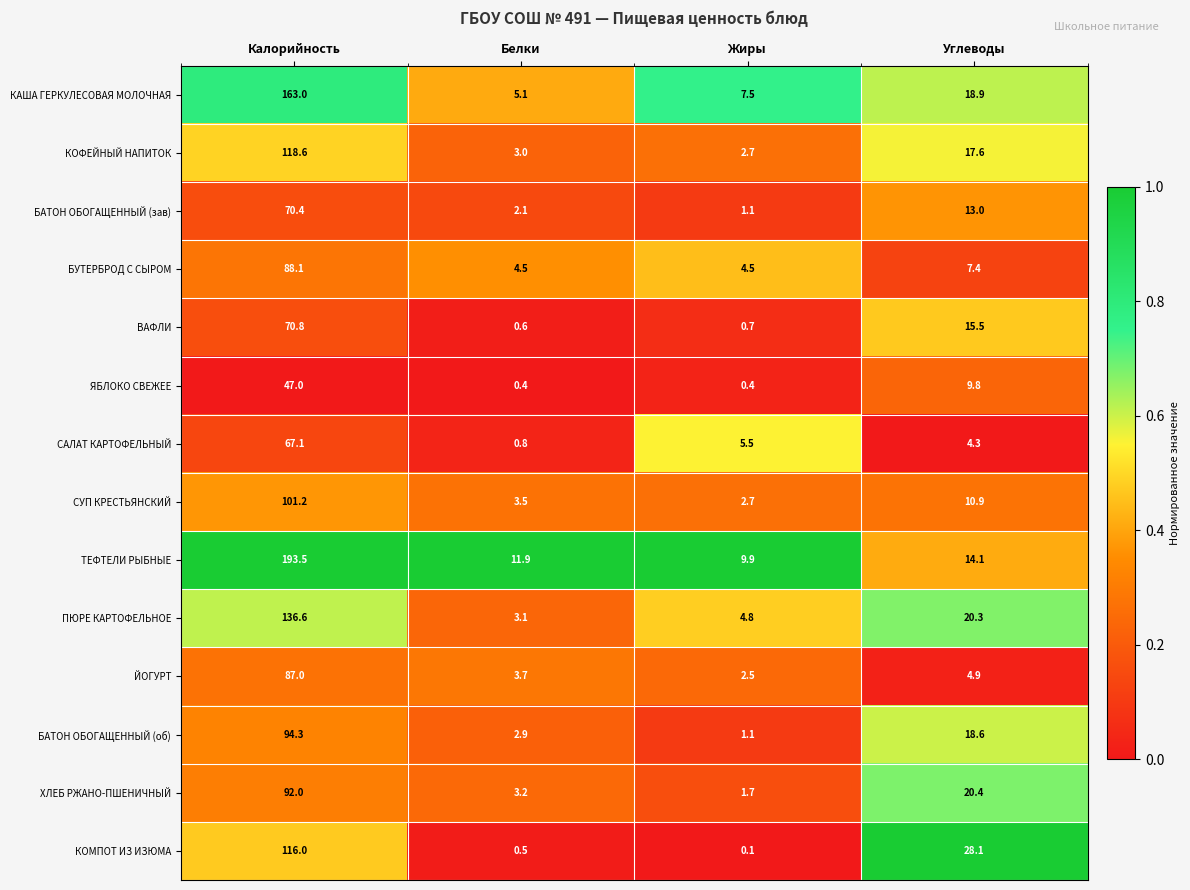

Which category has the lowest value in the ХЛЕБ РЖАНО-ПШЕНИЧНЫЙ series?

Жиры